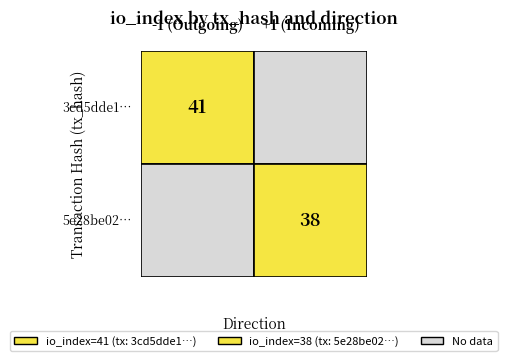

How many series are shown in this chart?

2